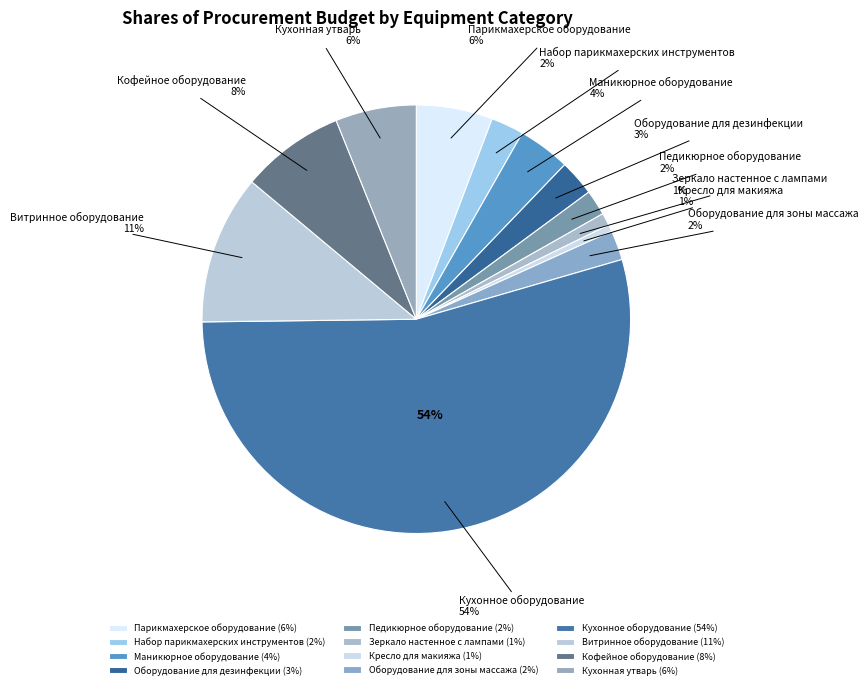

What is the change in value from Парикмахерское оборудование to Кухонное оборудование?

+6202000